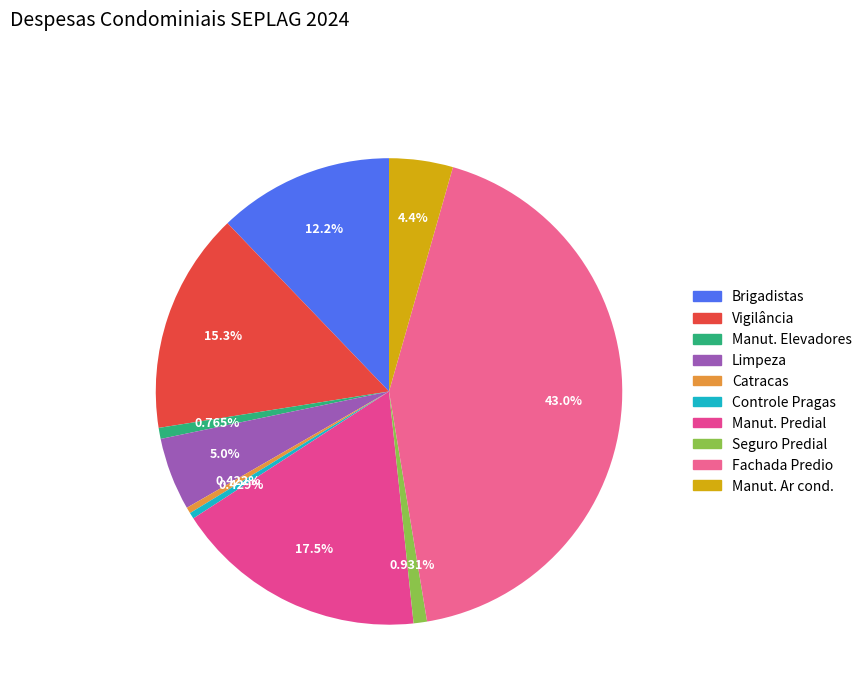

How many segments does this pie chart have?

10